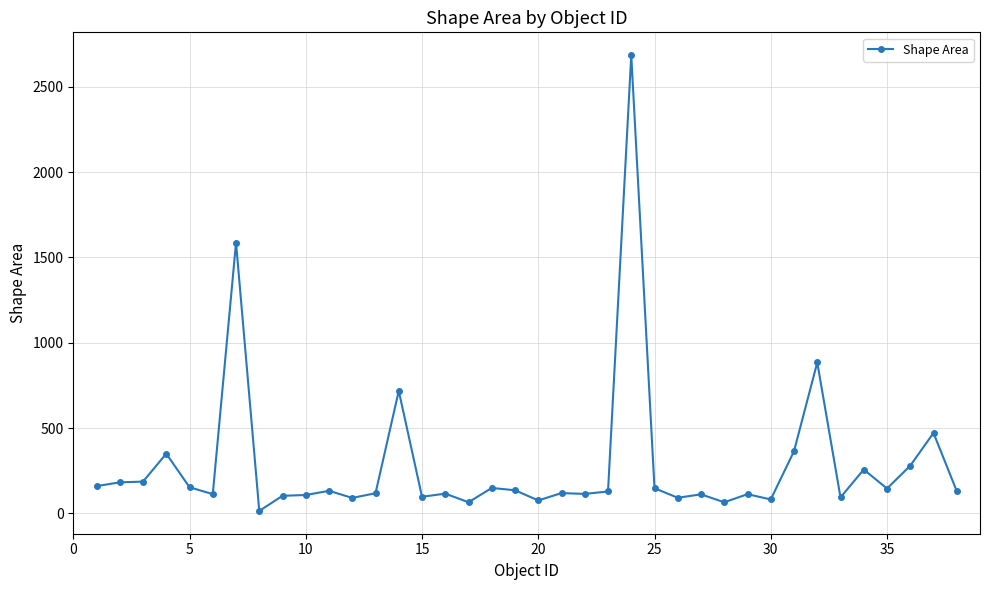

What is the value of the 25th point from the left?

147.3